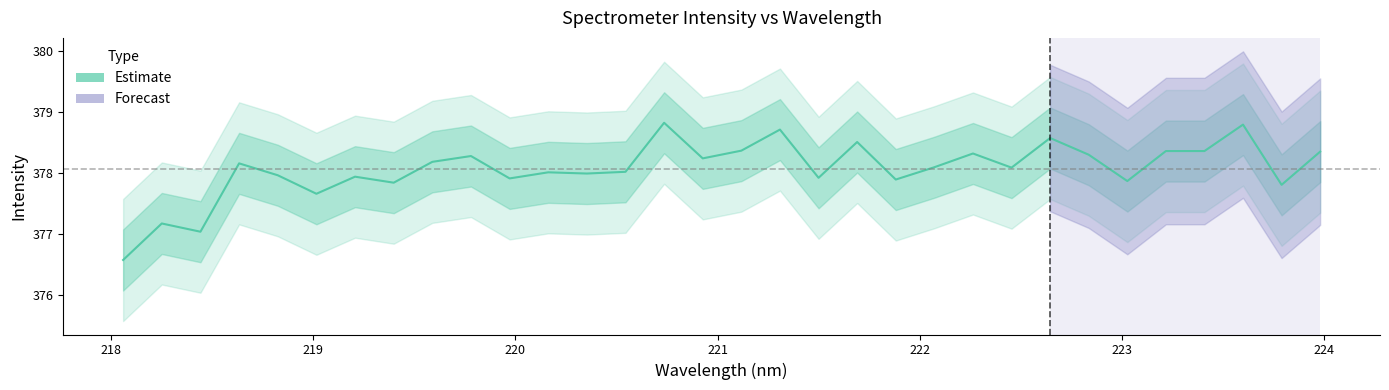

Reading left to right, transcribe all the data shown in this chart.

376.6	377.2	377.0	378.2	378.0	377.7	377.9	377.8	378.2	378.3	377.9	378.0	378.0	378.0	378.8	378.2	378.4	378.7	377.9	378.5	377.9	378.1	378.3	378.1	378.6	378.3	377.9	378.4	378.4	378.8	377.8	378.4